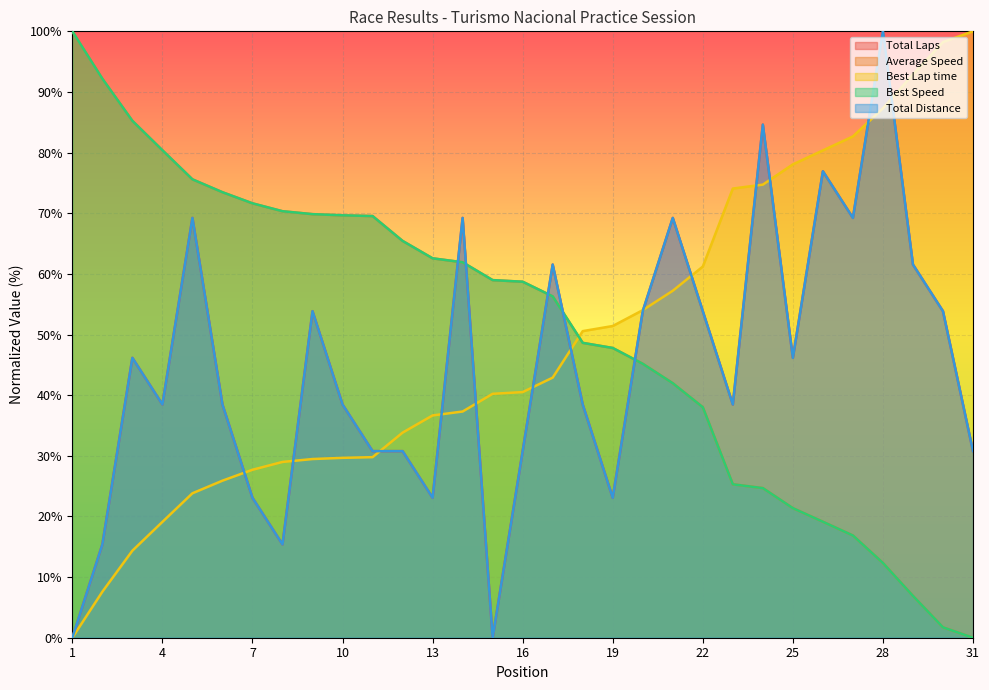

Which series has the widest spread of values?

Total Laps